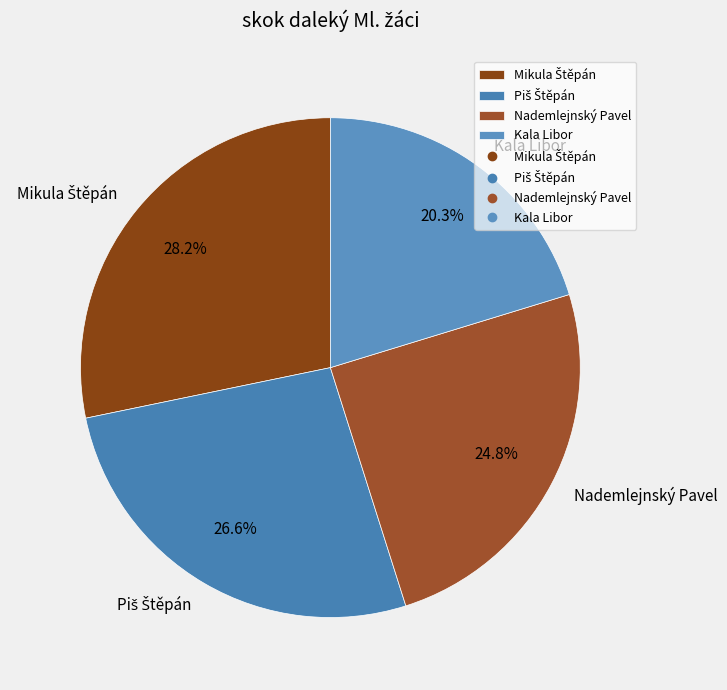

What is the smallest slice in the pie chart?

Kala Libor